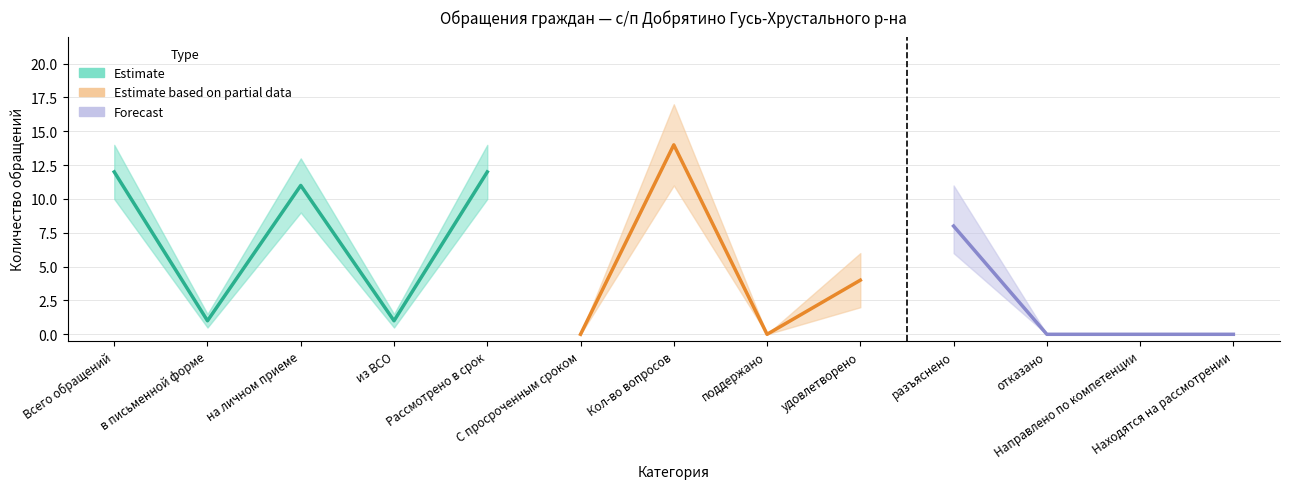

True or false: Estimate based on partial data and Estimate intersect in this chart.

False